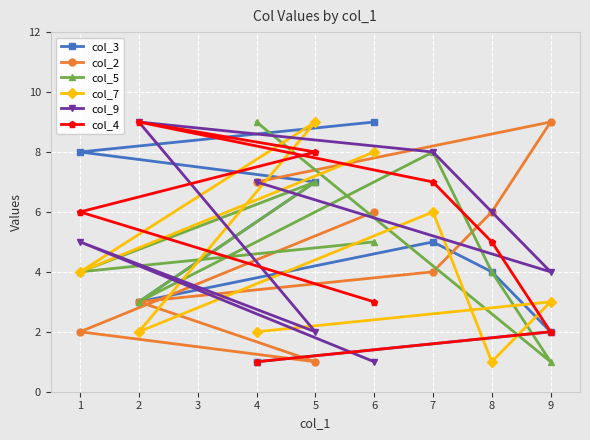

Reading left to right, transcribe all the data shown in this chart.

col_3: 1=8	2=3	4=1	5=7	6=9	7=5	8=4	9=2
col_2: 1=2	2=3	4=7	5=1	6=6	7=4	8=6	9=9
col_5: 1=4	2=3	4=9	5=7	6=5	7=8	8=4	9=1
col_7: 1=4	2=2	4=2	5=9	6=8	7=6	8=1	9=3
col_9: 1=5	2=9	4=7	5=2	6=1	7=8	8=6	9=4
col_4: 1=6	2=9	4=1	5=8	6=3	7=7	8=5	9=2